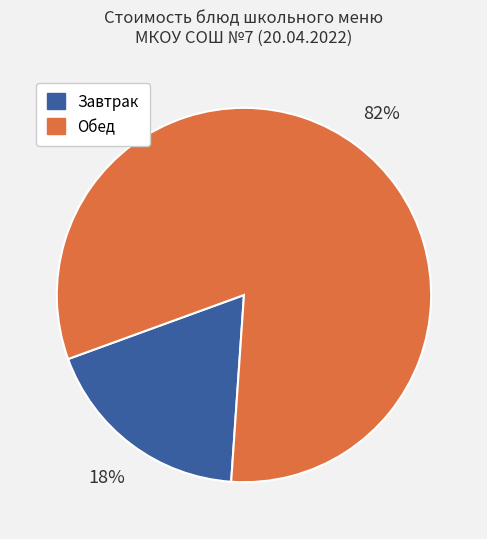

Does any single category account for the majority?

Yes